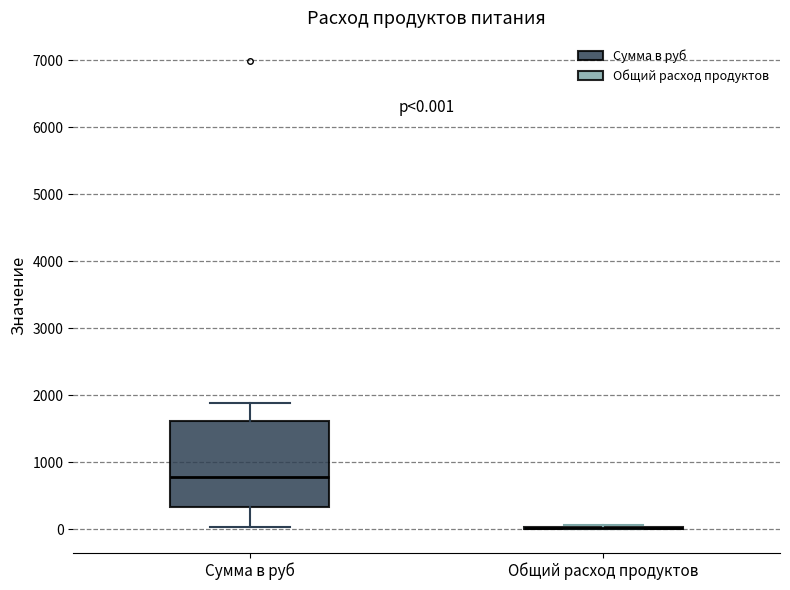

Which box is the tallest, from its lower edge to its upper edge?

Сумма в руб